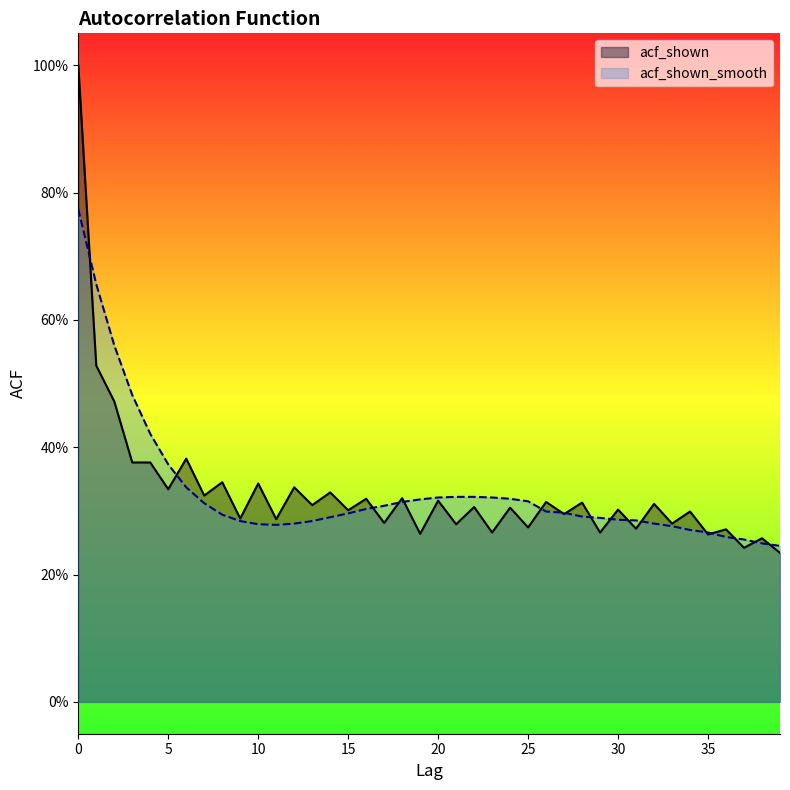

Count the acf_shown values in the range 0 to 1.

40